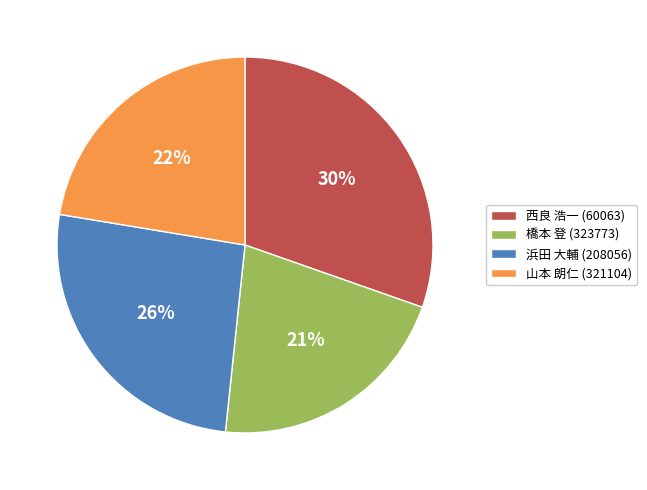

Which has a higher value, 西良 浩一 (60063) or 橋本 登 (323773)?

西良 浩一 (60063)